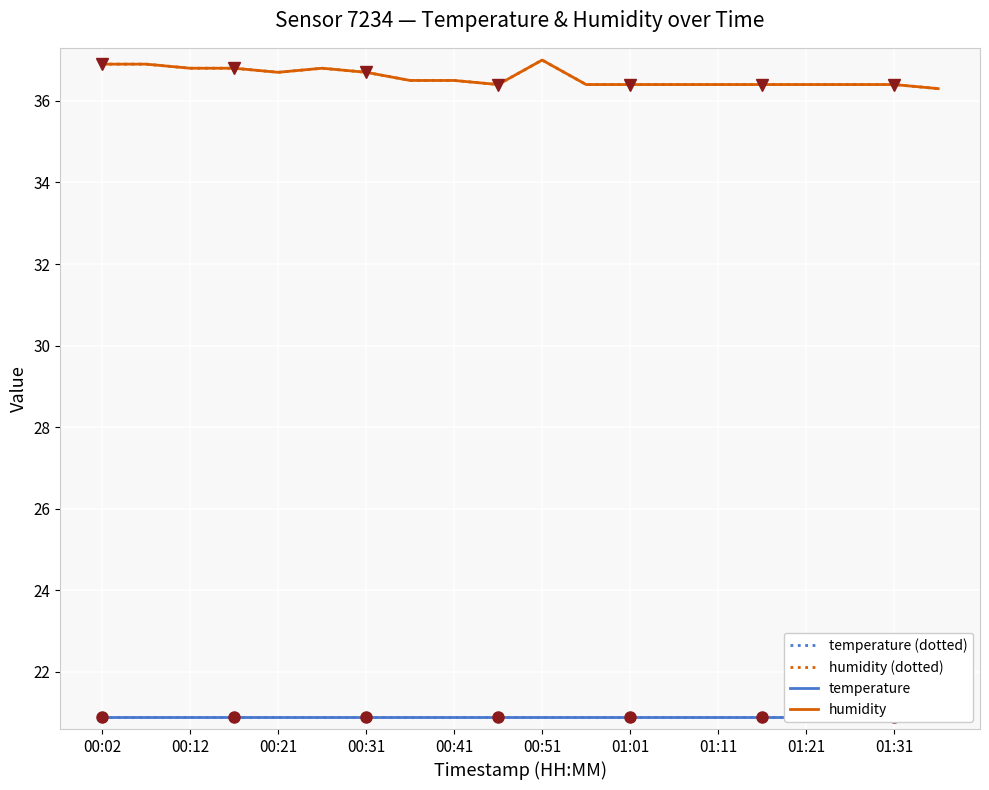

What position from the right is 01:11?

6